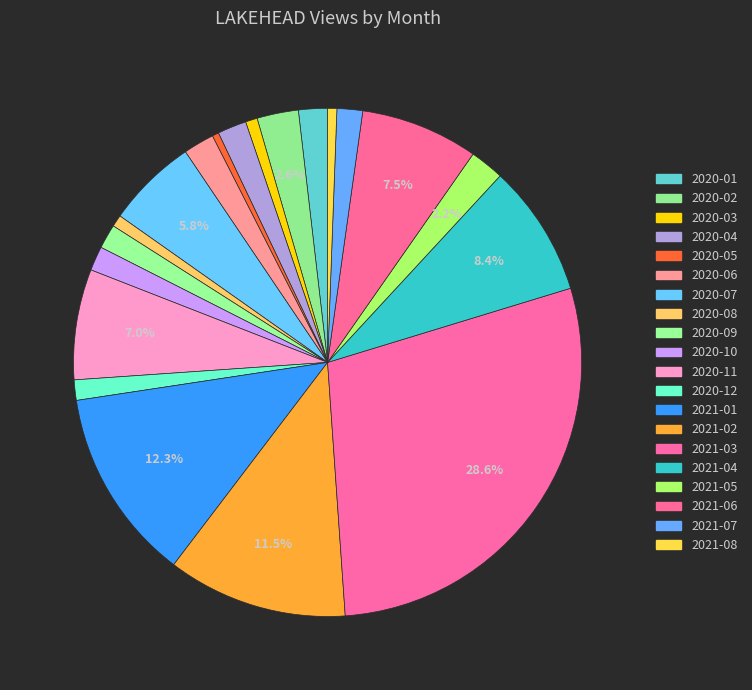

What is the change in value from 2020-01 to 2020-12?

-13